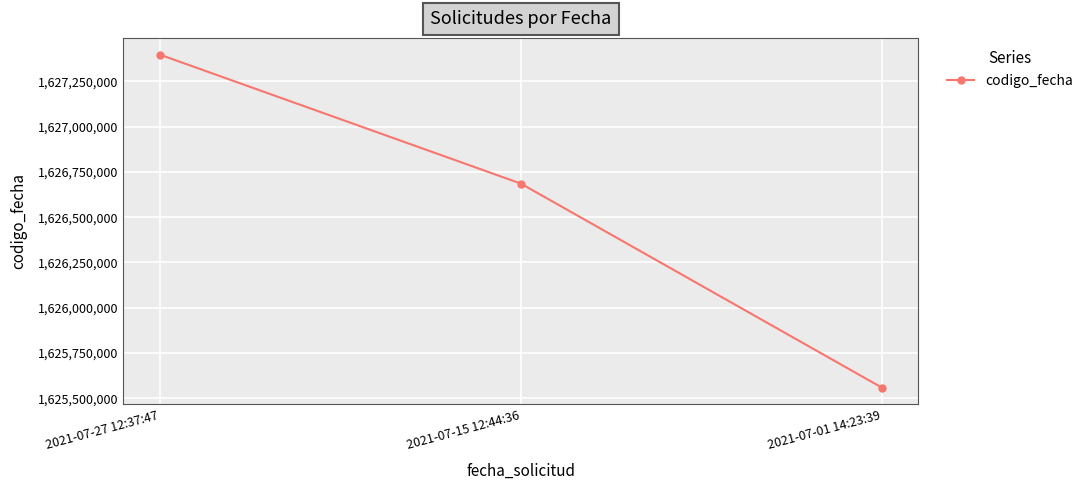

What is the sum of all values?

4879641520